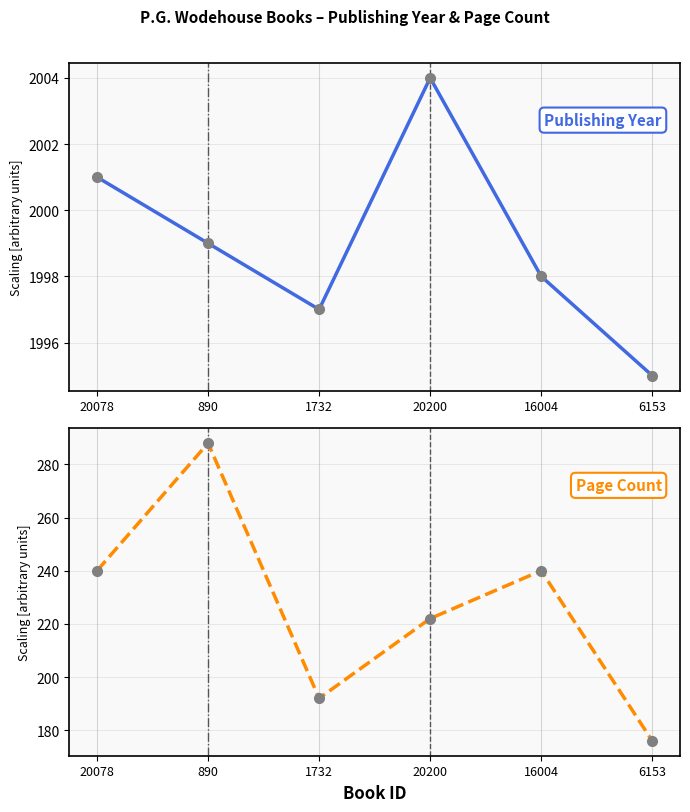

Where is the first local maximum for pageCount?

890